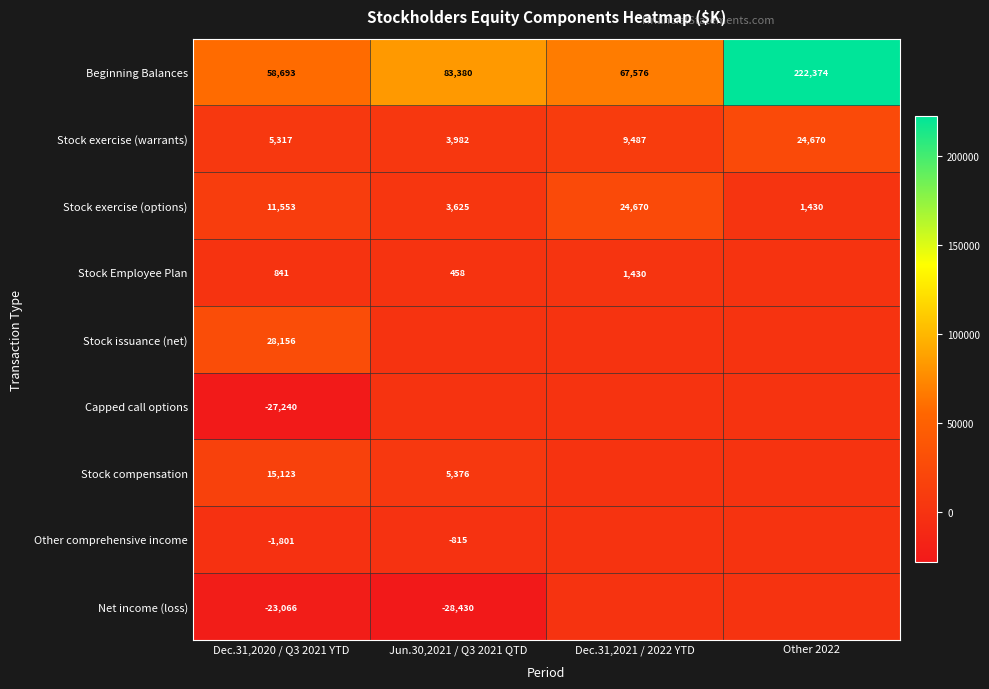

At how many categories does at least one series exceed 91992?

1